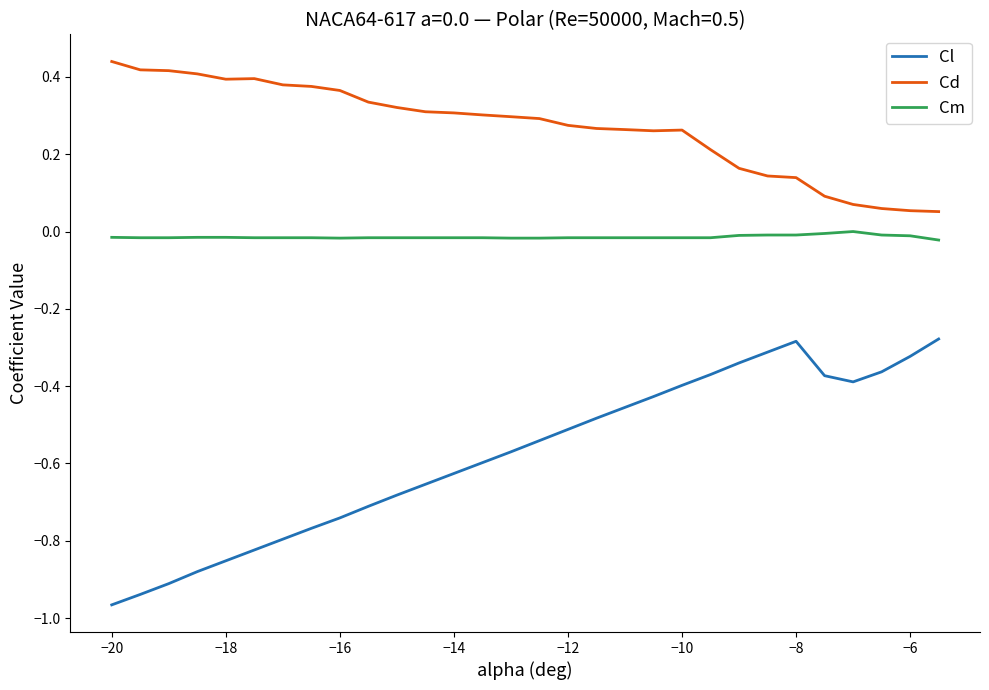

Which series has the largest total across all categories?

Cd